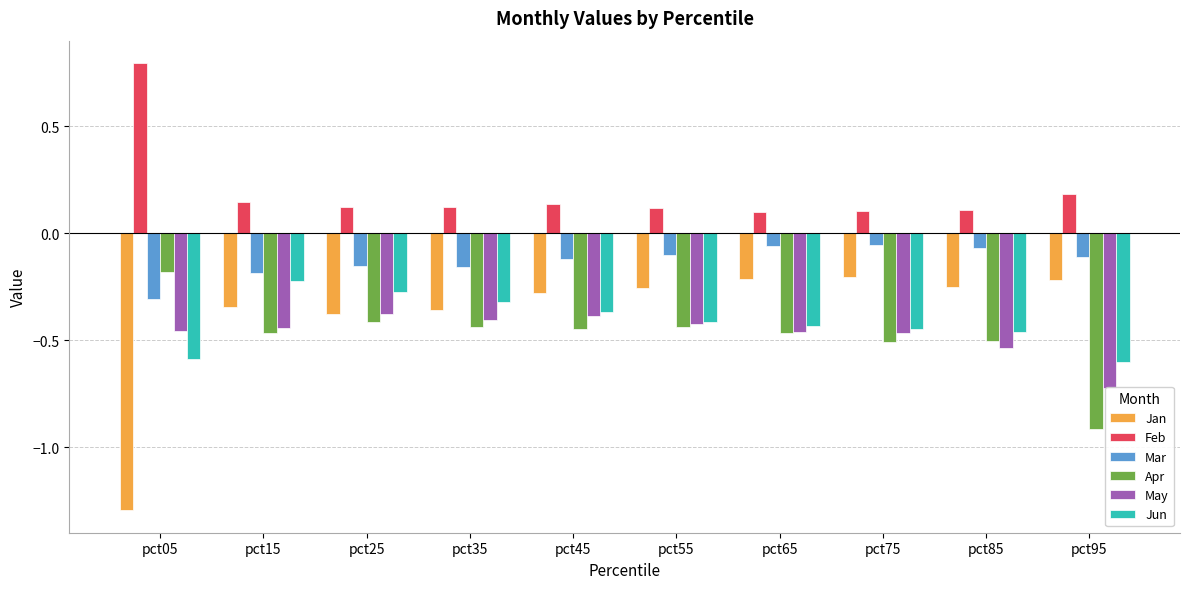

At which category is the sum across all series the highest?

pct45